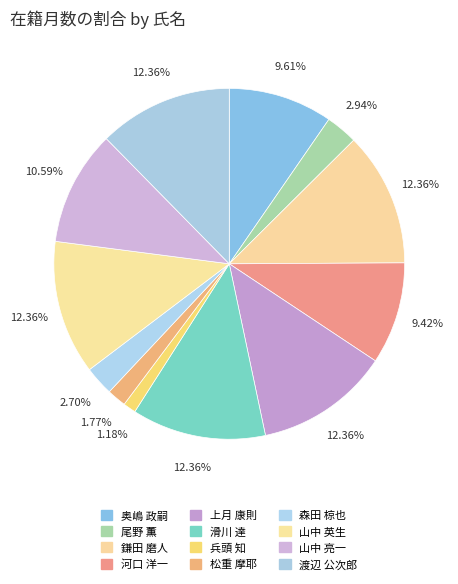

The 森田 椋也 slice represents 3% of the pie. True or false?

True